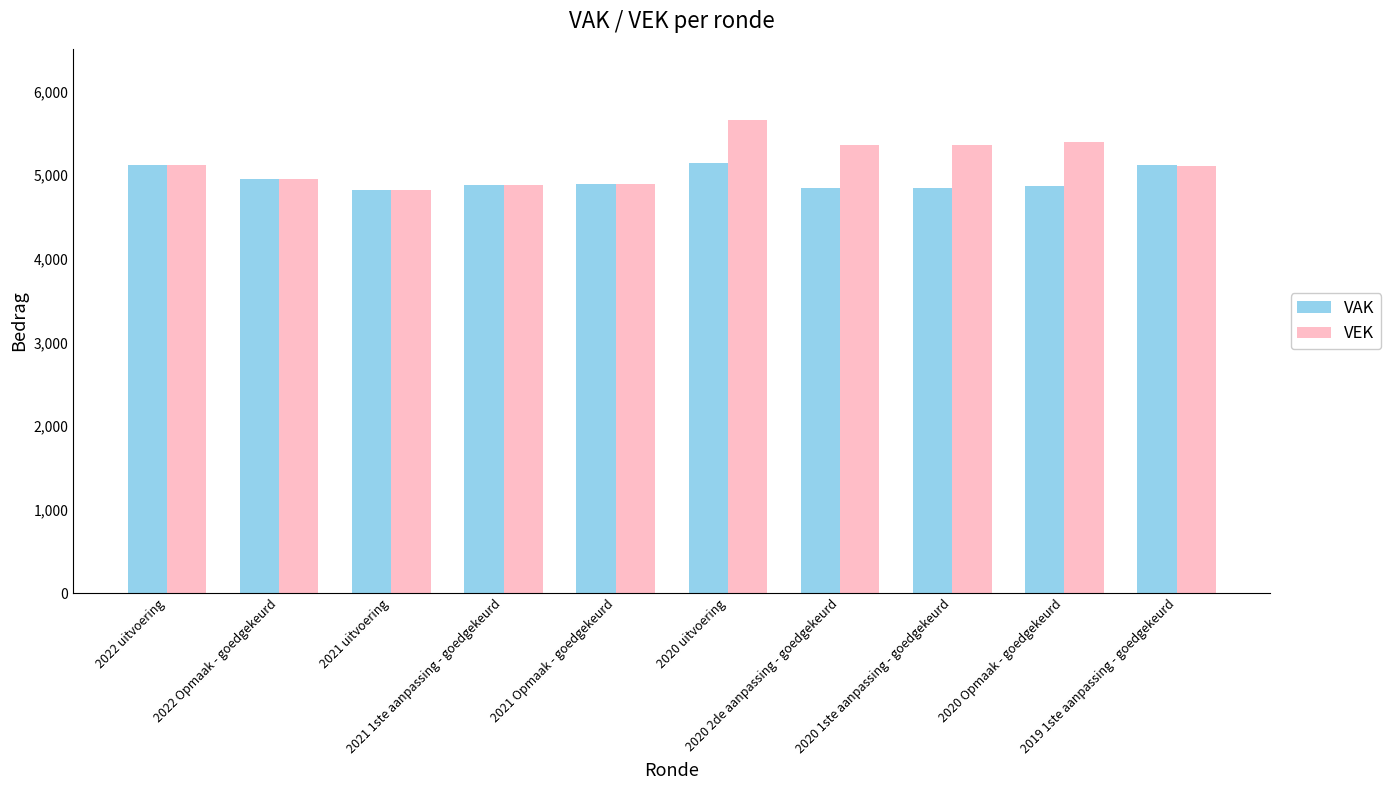

List the series in order of their peak value, lowest first.

VAK, VEK